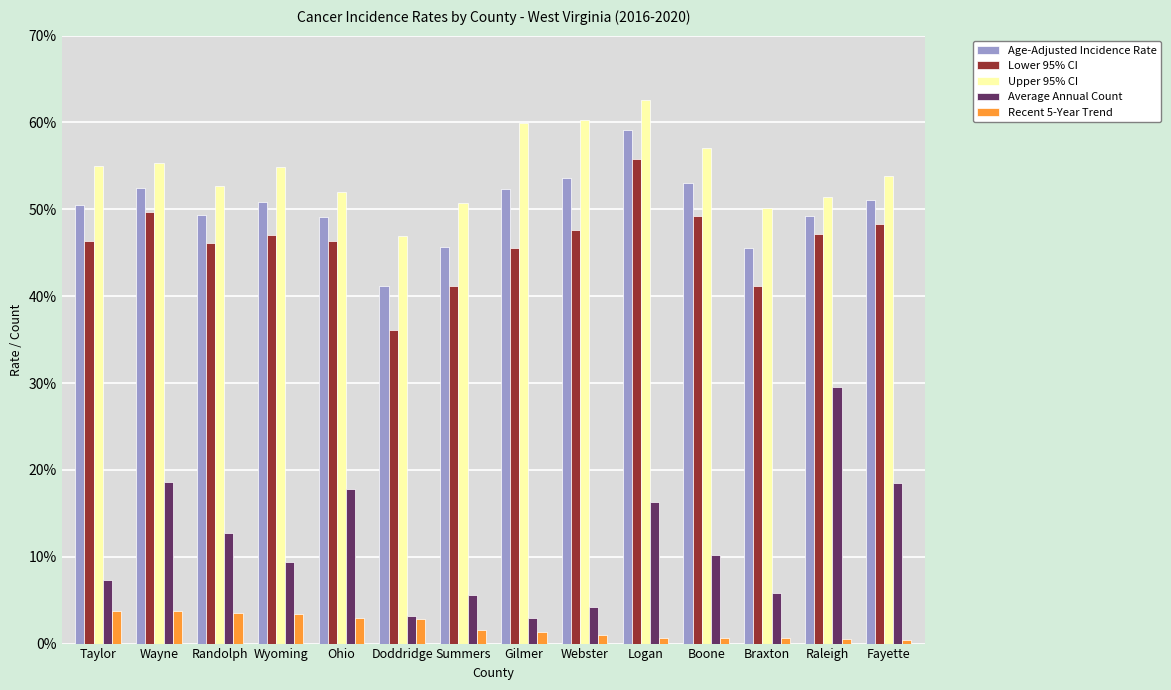

What is the difference between the Lower 95% CI values at Ohio and Gilmer?

0.9